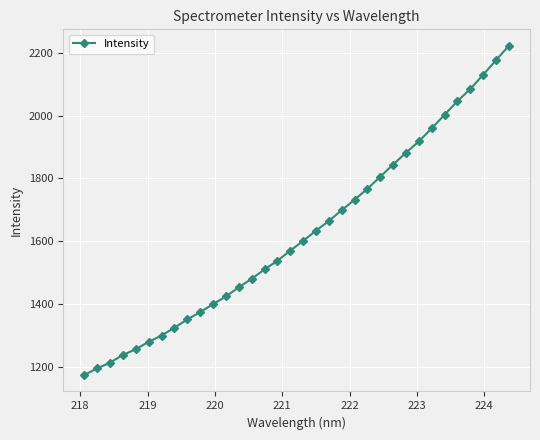

What is the maximum value shown in the chart?

2222.2